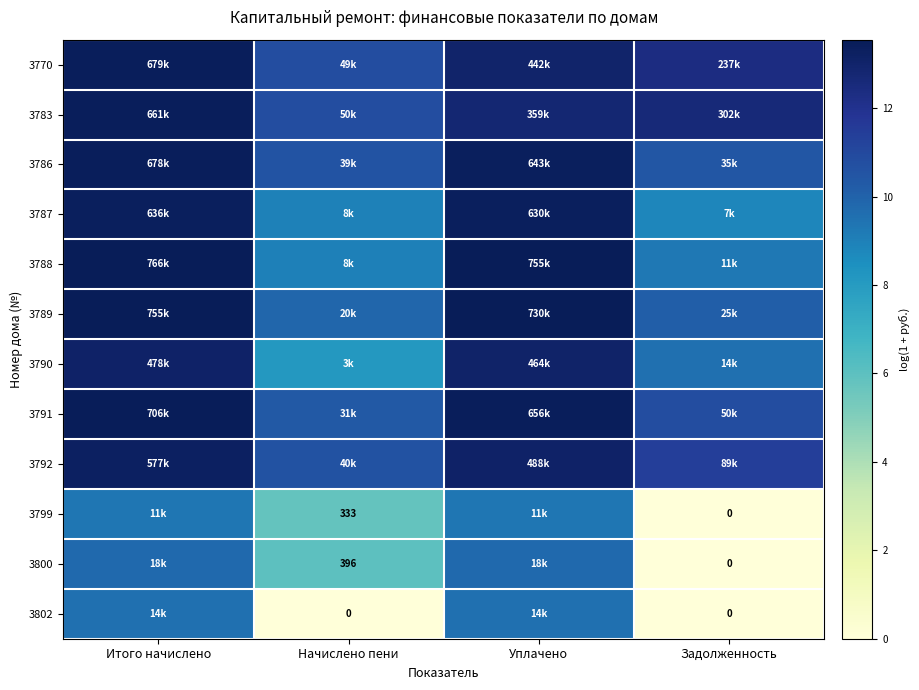

What is the difference between the highest and lowest values at Итого начислено?

4.2